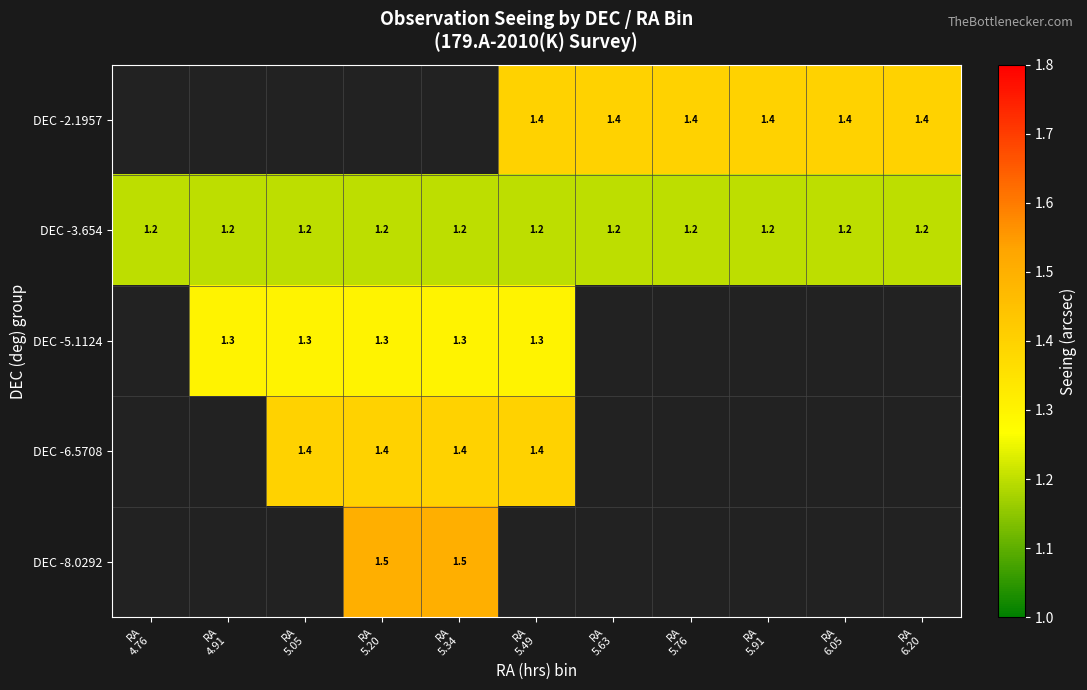

How many series are shown in this chart?

5